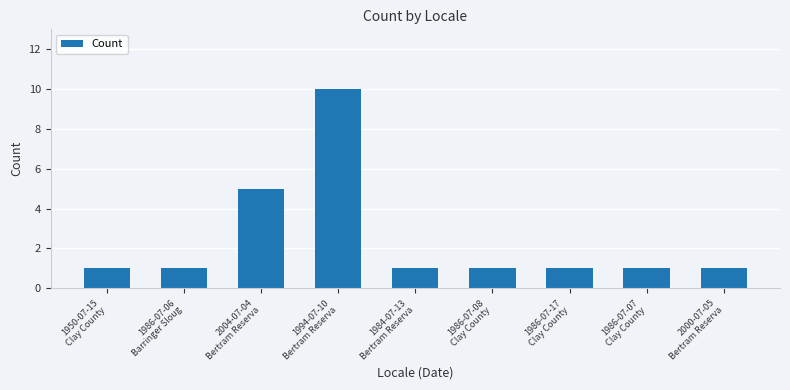

How many bars are there in total?

9